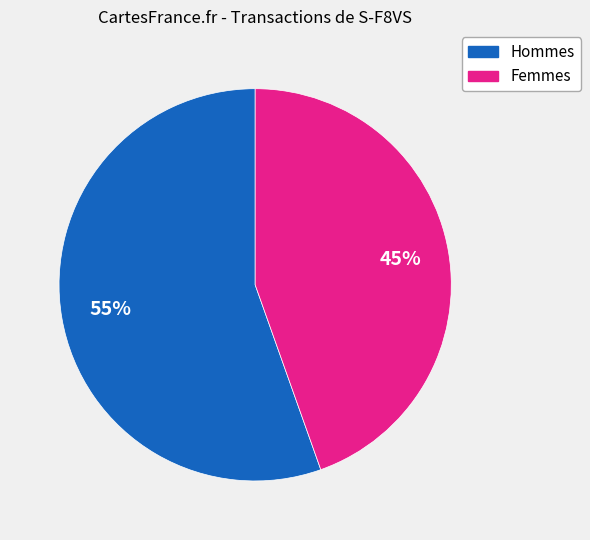

Is there any slice that represents more than half of the pie?

Yes